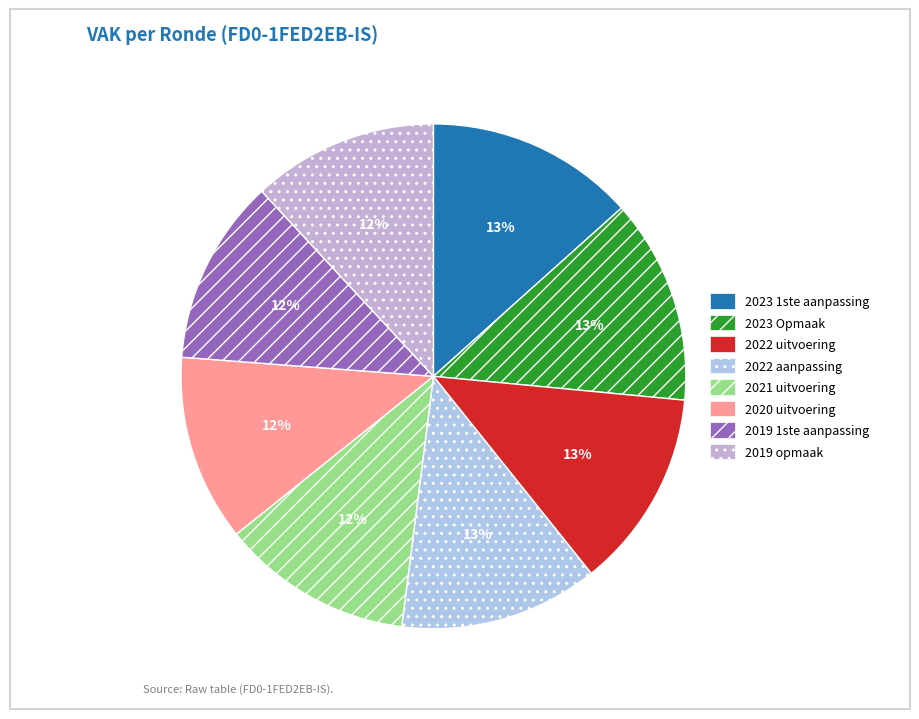

Approximately how many times larger is the value at 2020 uitvoering compared to 2022 aanpassing?

0.9